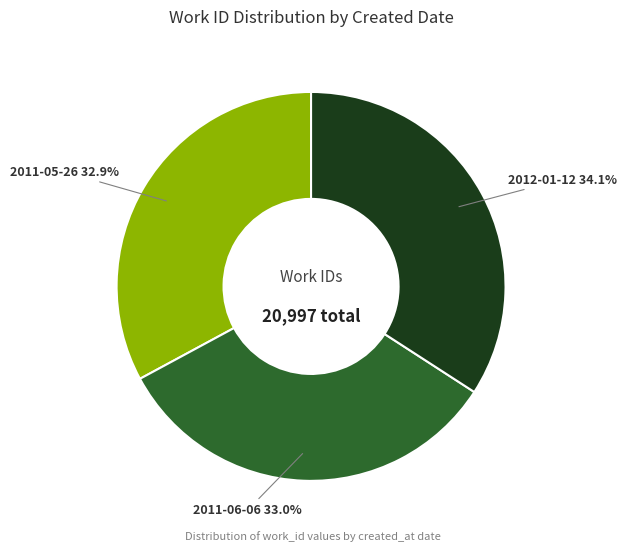

Does any single category account for the majority?

No